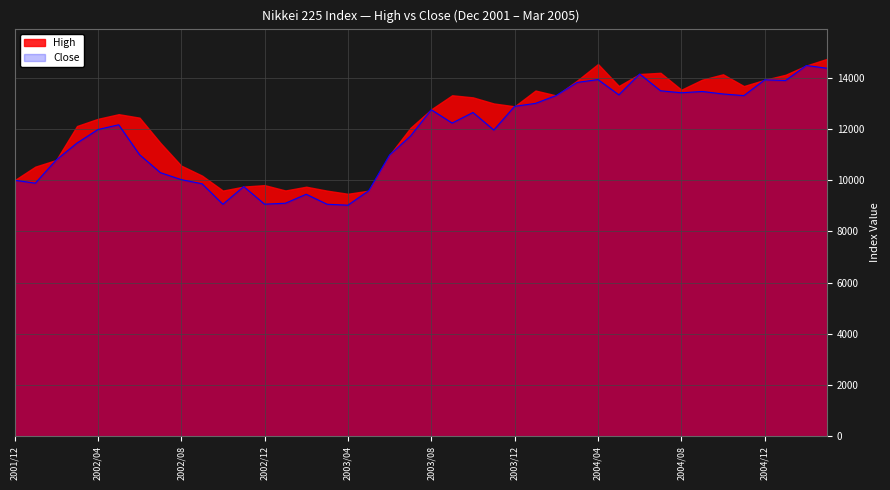

The value at 2003/04 is 11810.8. True or false?

False